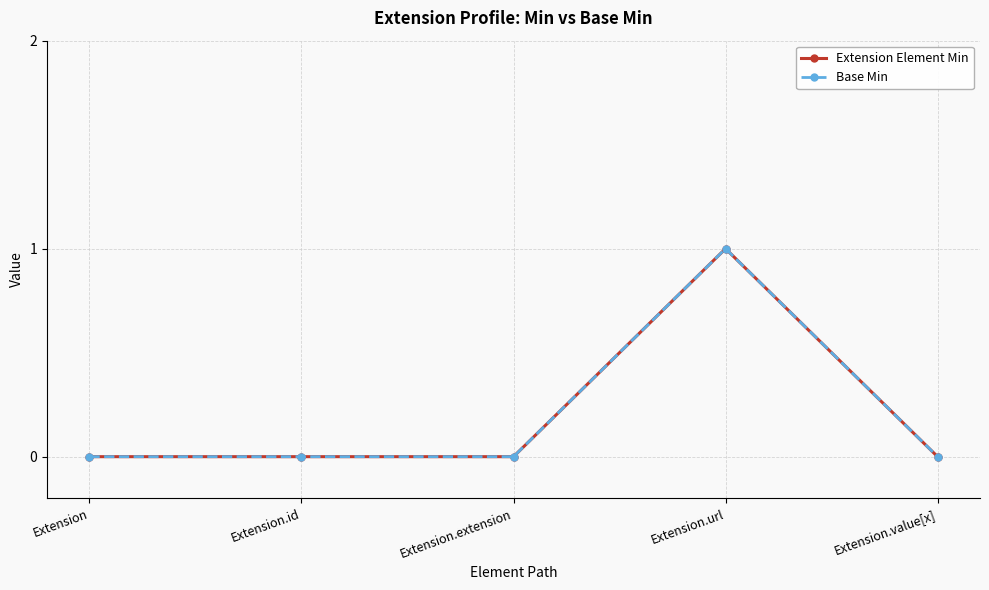

Is it true that Extension Element Min equals 0 at Extension?

True